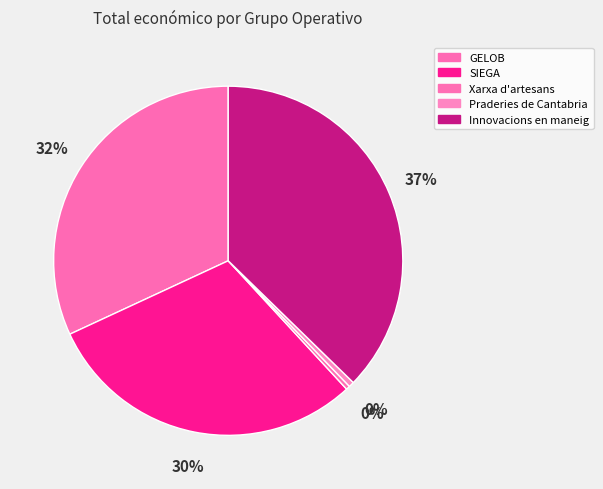

To the nearest percent, what is the average slice percentage?

20%